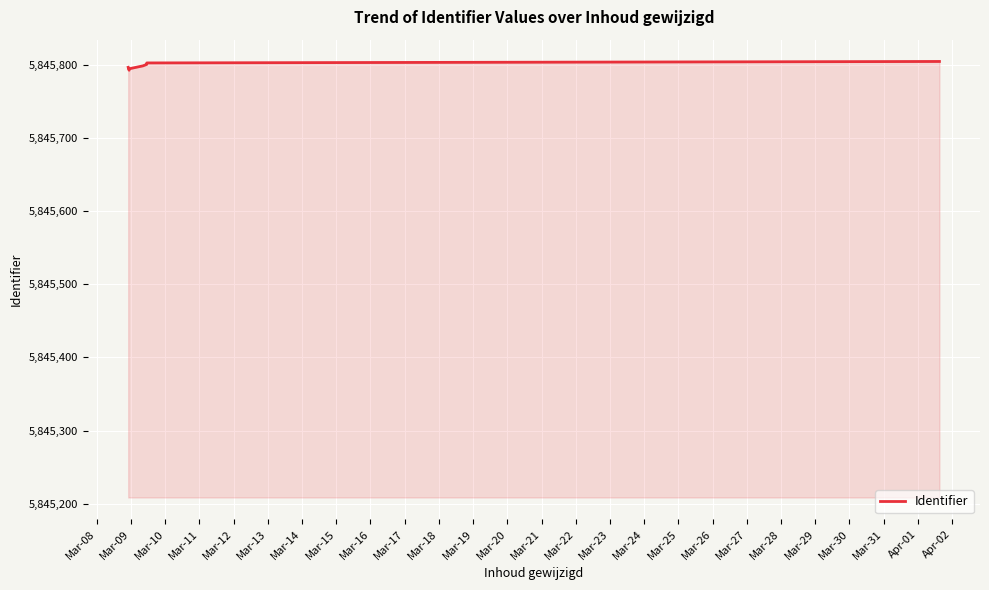

What is the smallest value displayed?

5845793